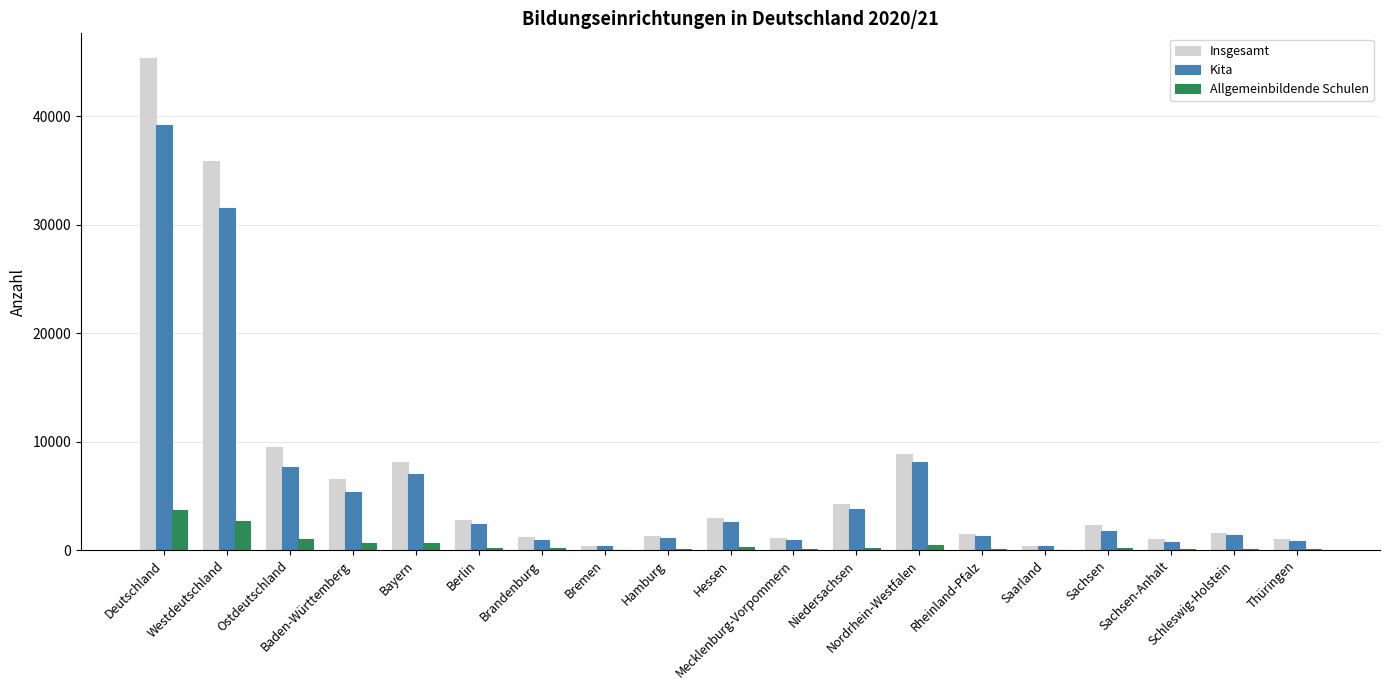

What is the total value across all series at Nordrhein-Westfalen?

17410